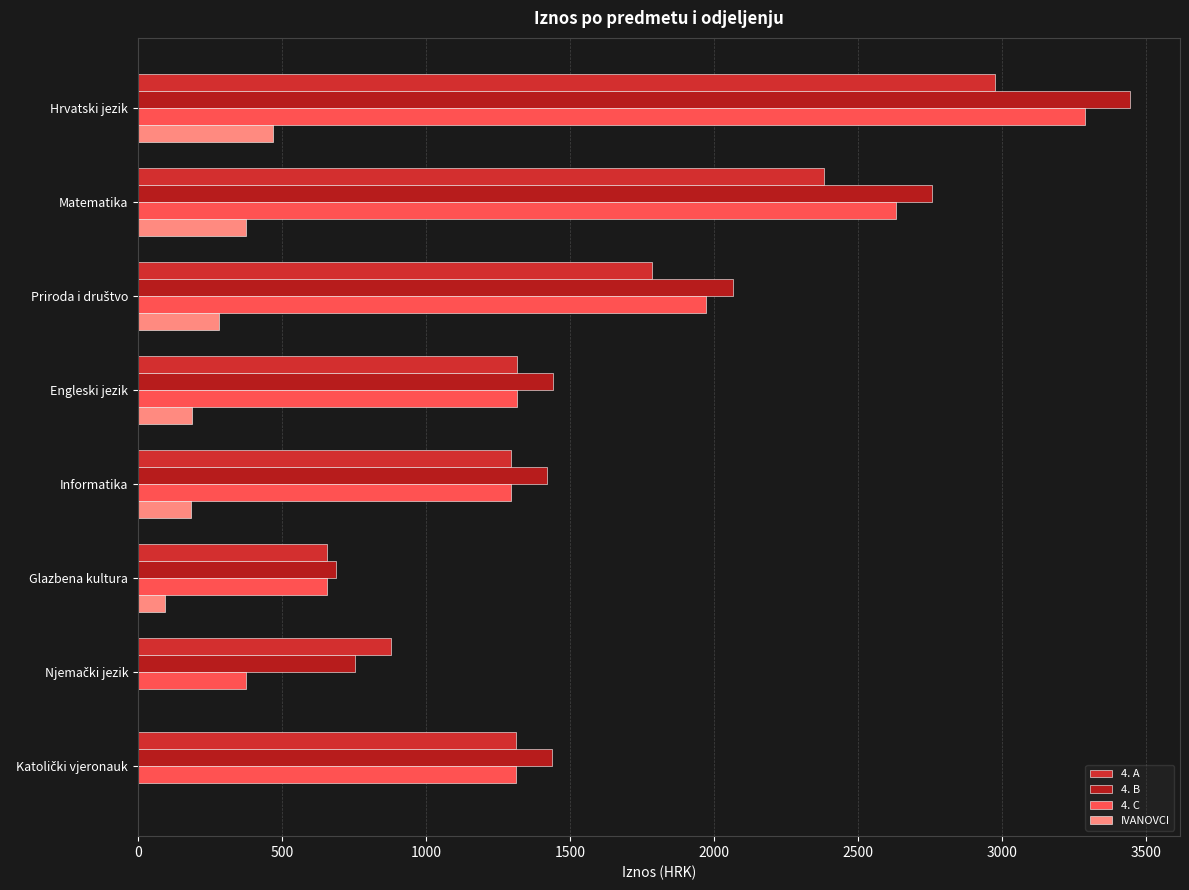

Count the number of data series in this chart.

4